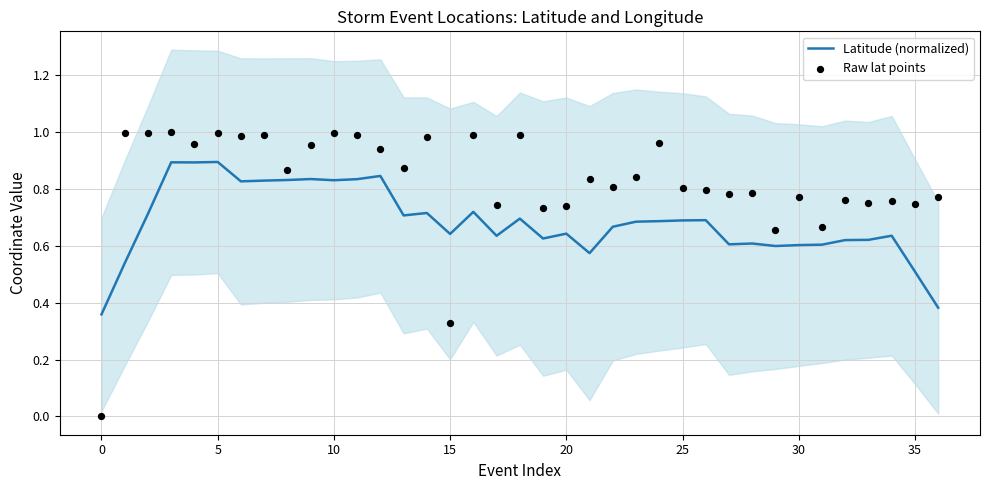

Which series reaches the minimum Y coordinate?

Raw lat points